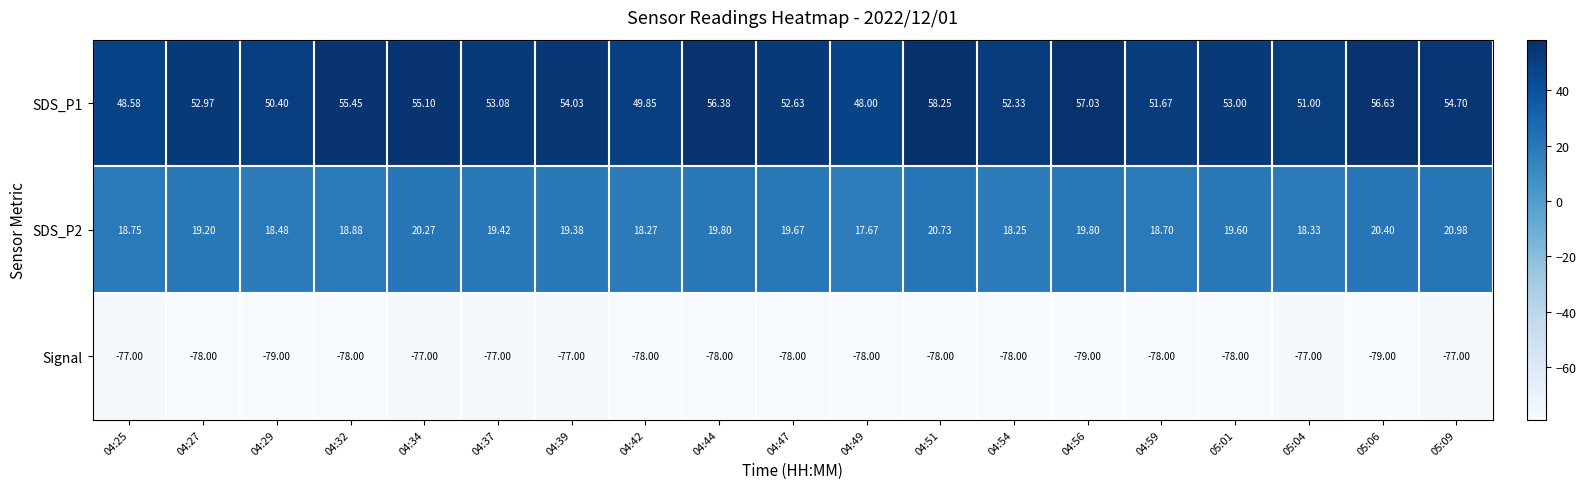

Is the value of SDS_P2 at 04:44 greater than the value of SDS_P1 at 04:37?

No